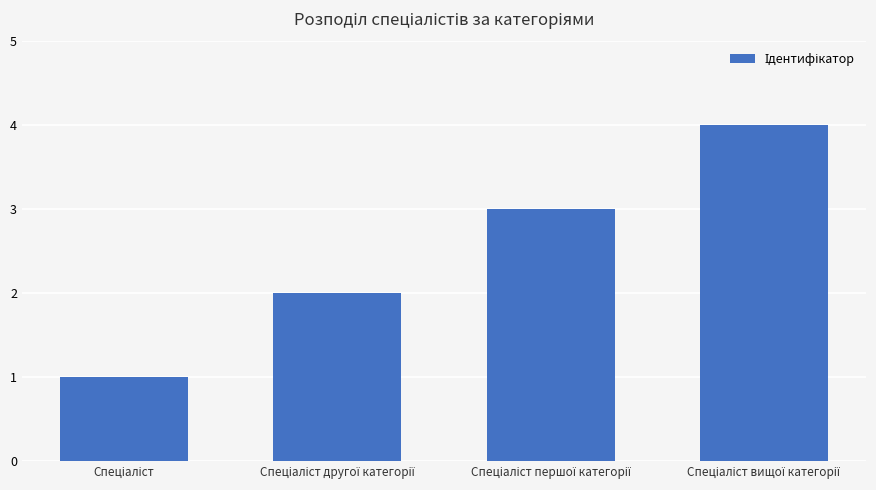

What is the greatest value displayed?

4